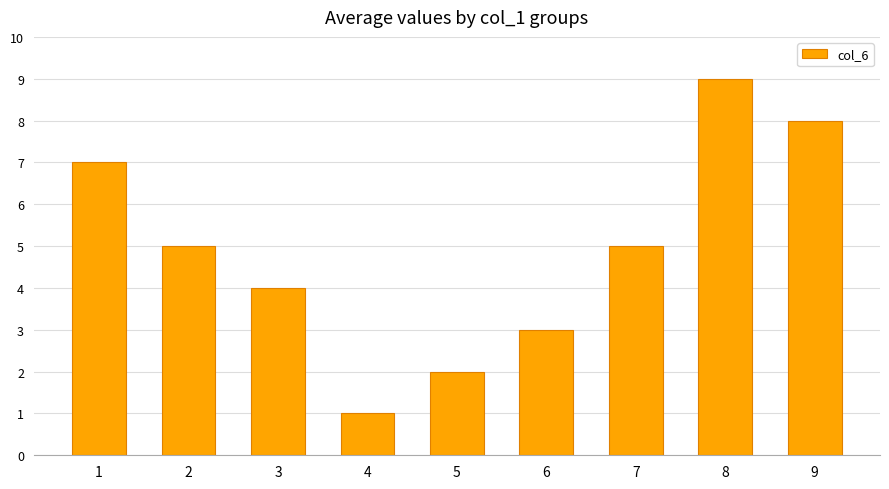

What is the difference between the values at 8 and 2?

4